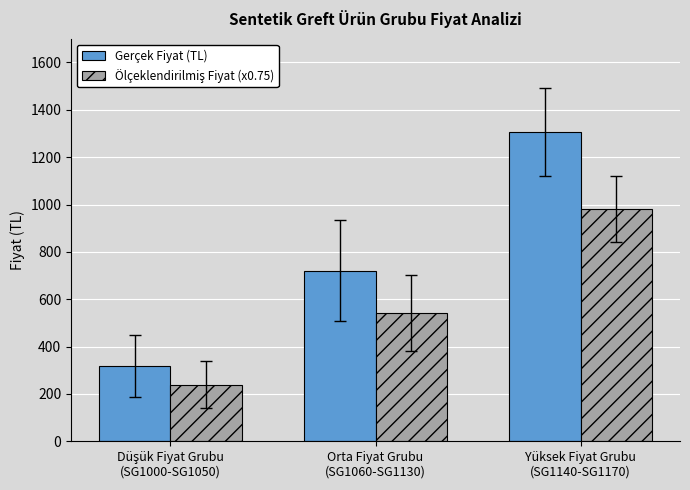

Which series has the largest total across all categories?

Gerçek Fiyat (TL)